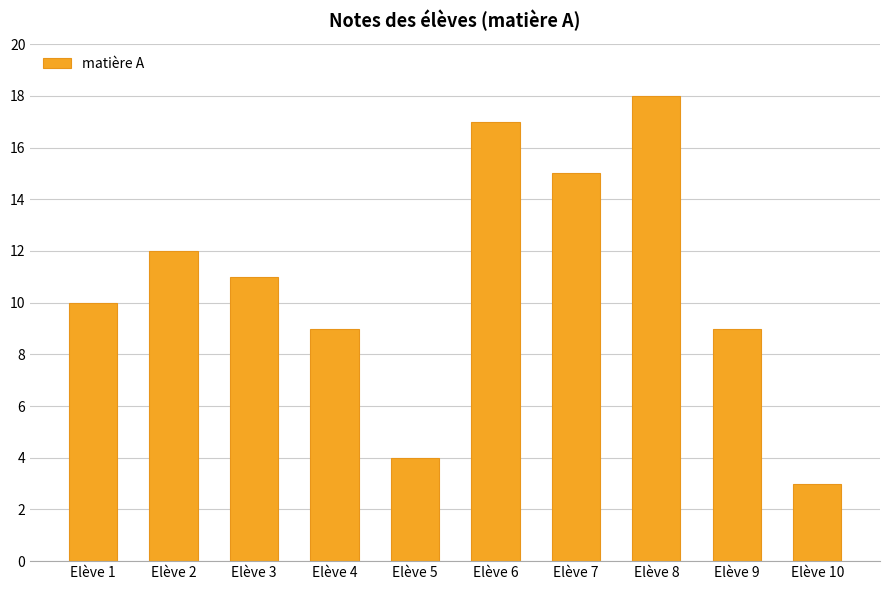

What is the value of the 4th bar from the left?

9